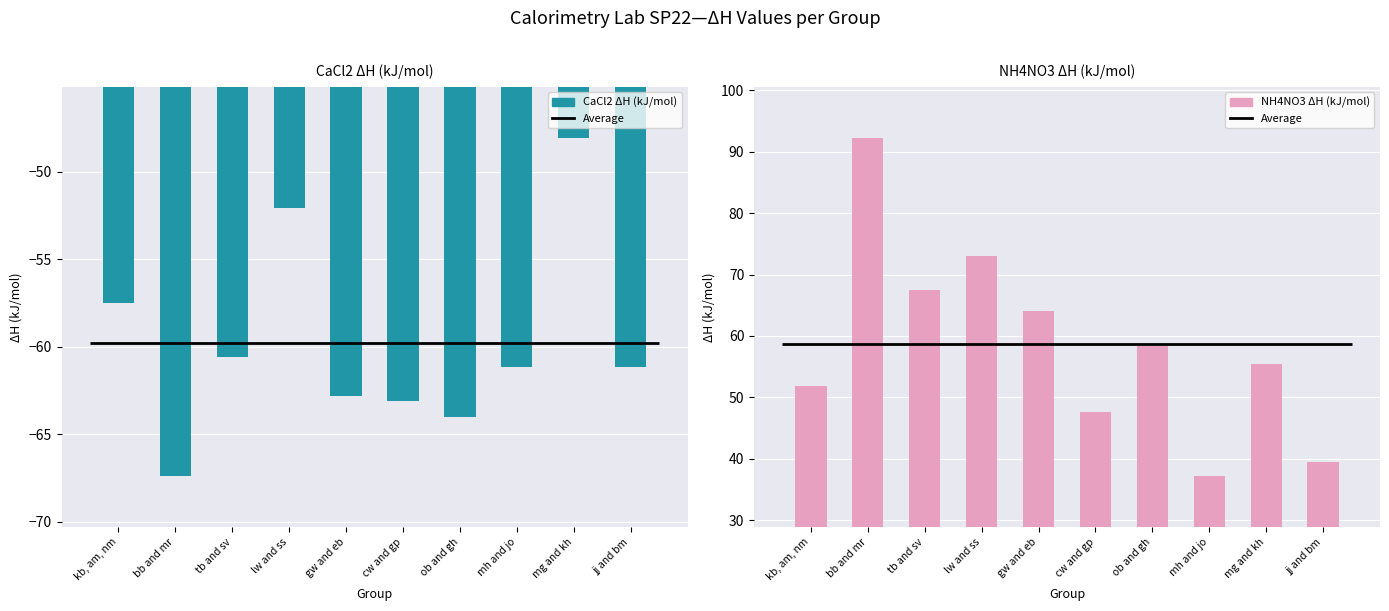

True or false: CaCl2 ΔH (kJ/mol) has a value of -104.5 at mh and jo.

False